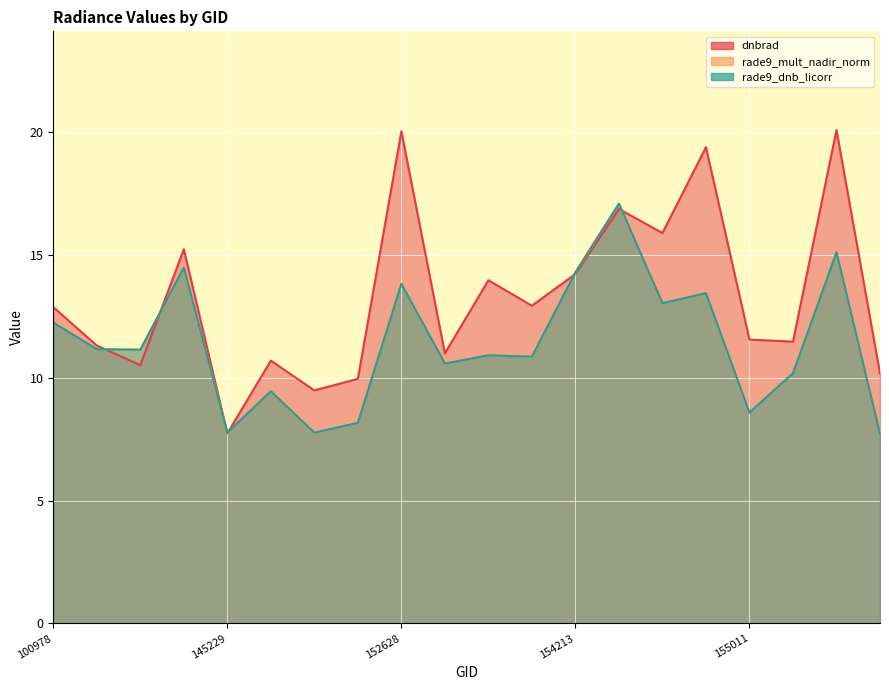

Which category has the lowest value across all series?

155937